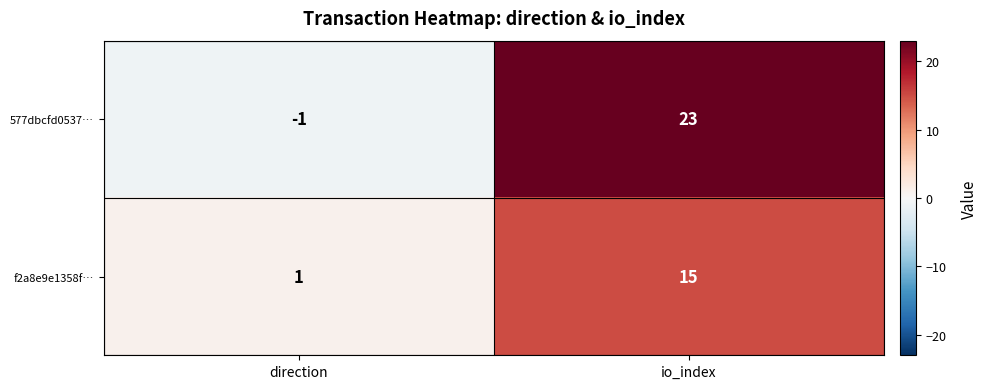

The value of 577dbcfd0537… at direction is -2. True or false?

False